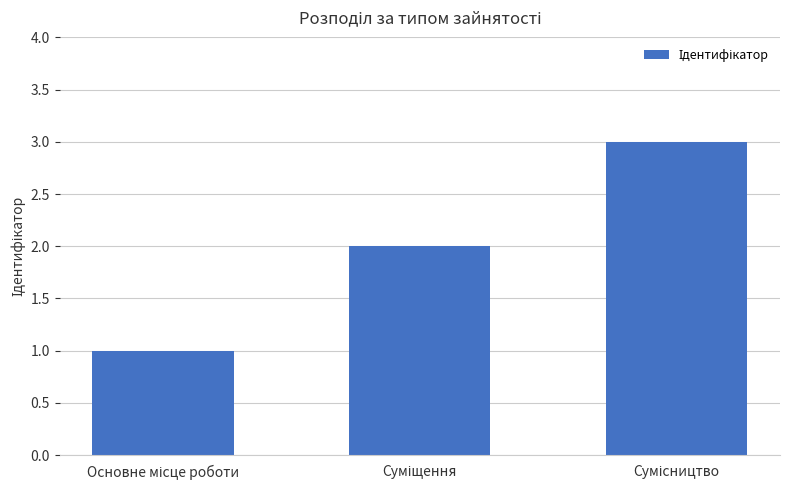

What is the maximum value shown in the chart?

3